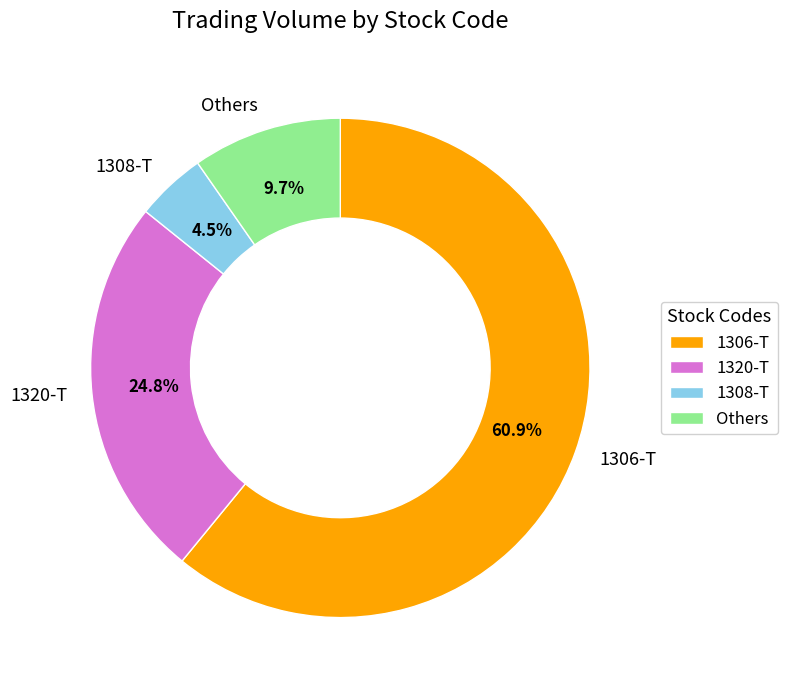

Rank the categories by value from highest to lowest.

1306-T, 1320-T, Others, 1308-T